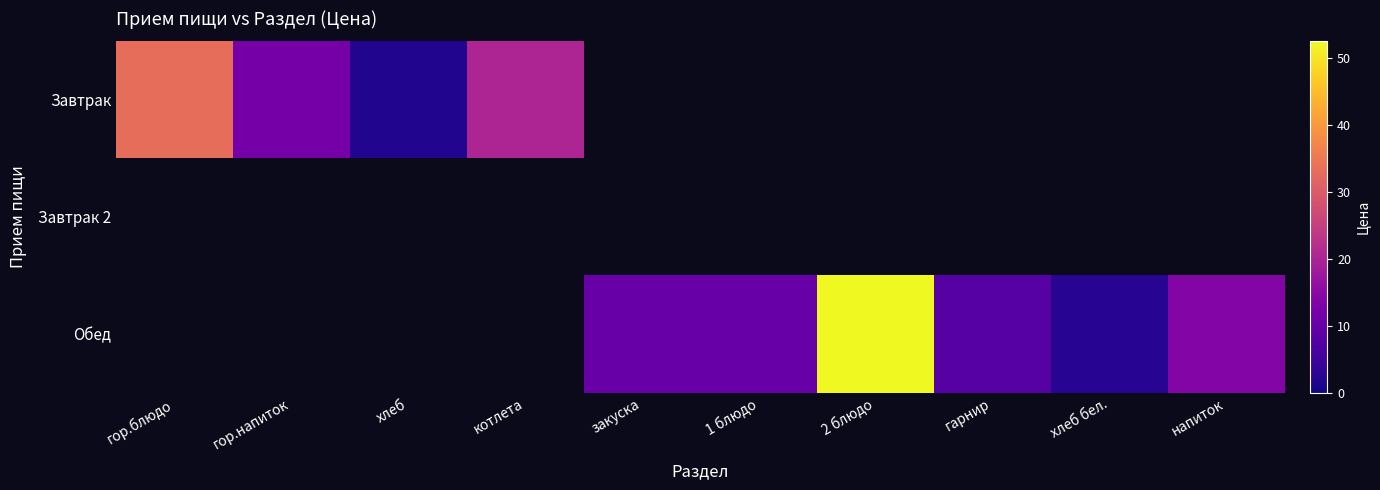

Is the value of Завтрак 2 at гор.блюдо greater than the value of Завтрак at котлета?

No